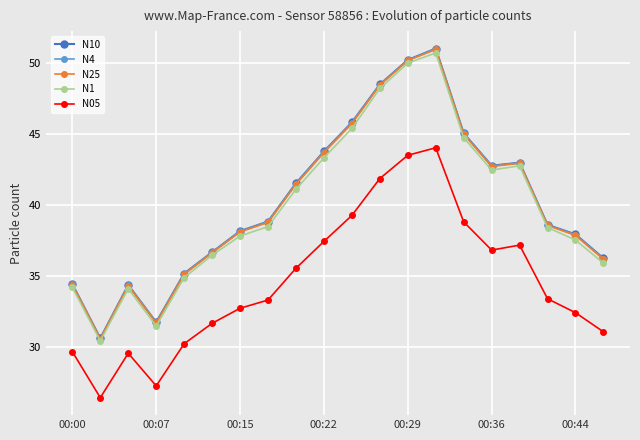

What is the highest value of the N25 series?

51.0